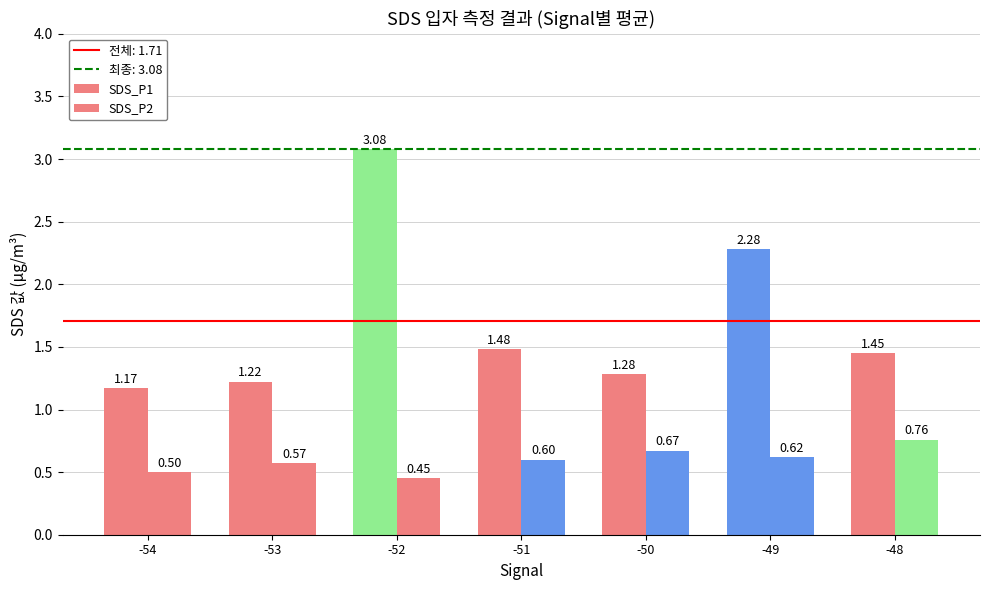

Is it true that SDS_P2 equals 0.8 at -48?

True